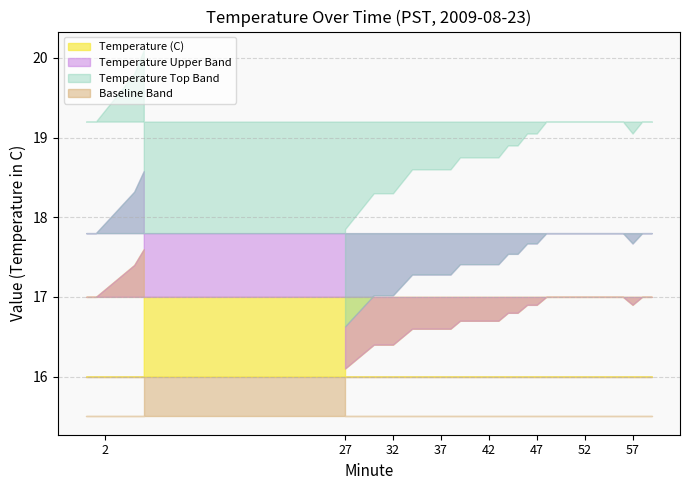

What is the label of the 5th point from the left?

31